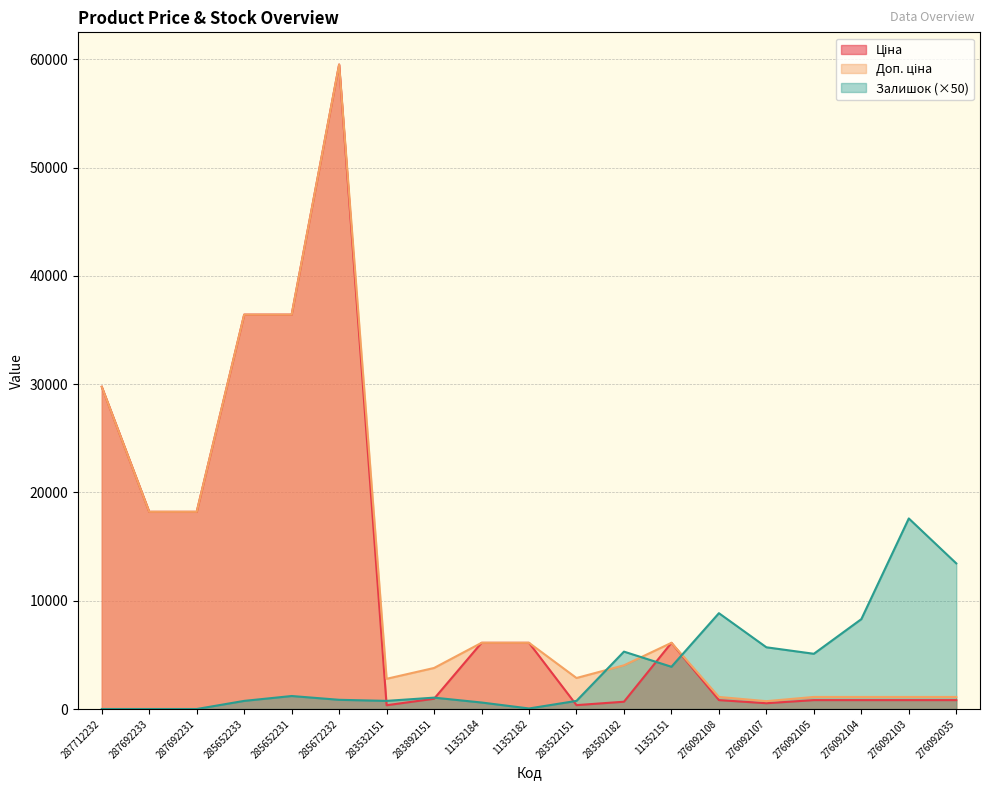

True or false: Доп. ціна and Ціна intersect in this chart.

False